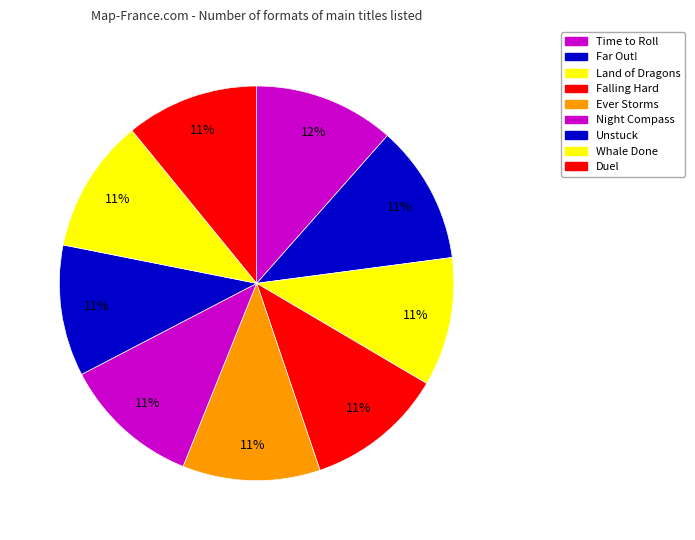

Approximately how many times larger is the value at Unstuck compared to Whale Done?

1.0